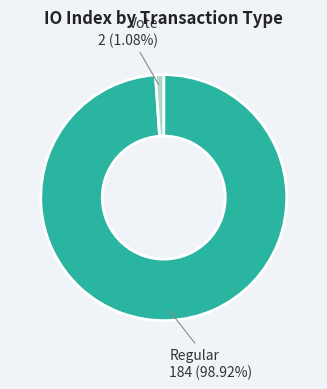

Is there any slice that represents more than half of the pie?

Yes